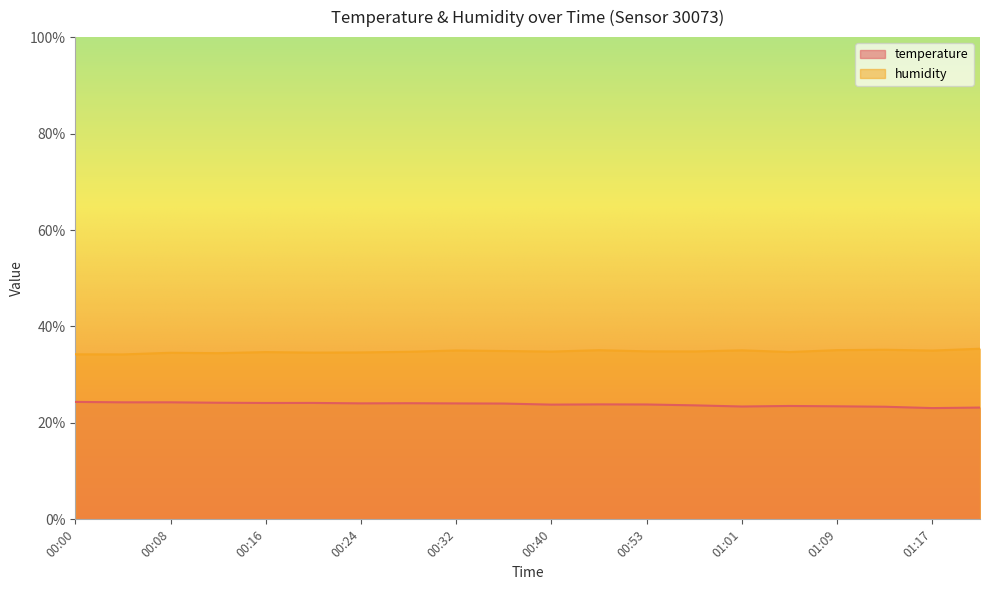

Reading left to right, extract all data points from this chart.

temperature: 24.4	24.3	24.3	24.2	24.1	24.1	24.1	24.1	24.0	24.0	23.8	23.8	23.8	23.6	23.4	23.5	23.4	23.4	23.1	23.2
humidity: 34.2	34.2	34.5	34.5	34.7	34.6	34.6	34.8	35.0	34.9	34.8	35.1	34.8	34.8	35.0	34.7	35.1	35.2	35.0	35.4